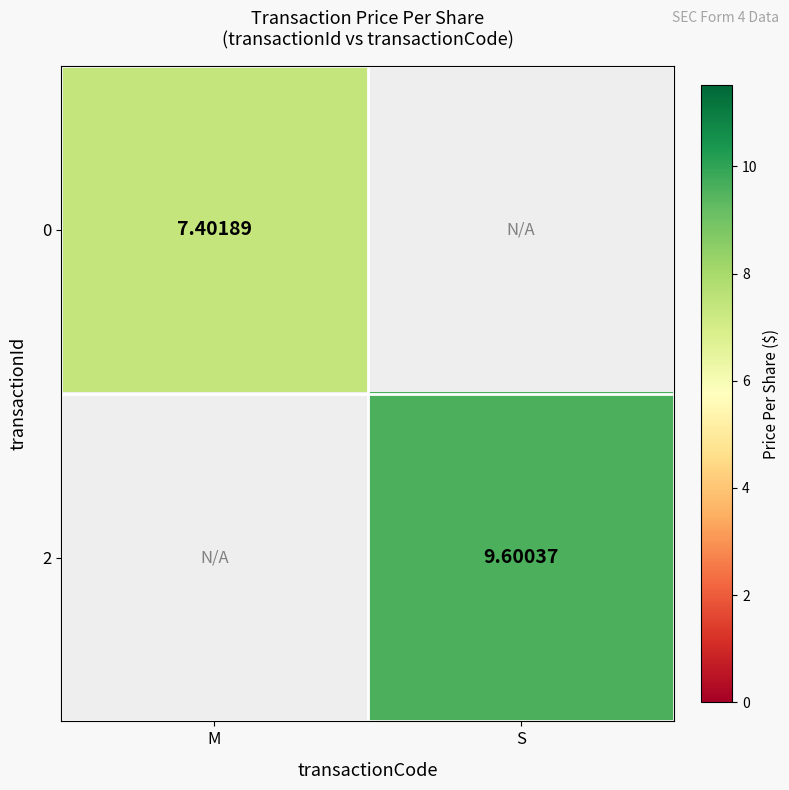

Is the value of 0 at M greater than the value of 2 at M?

Yes